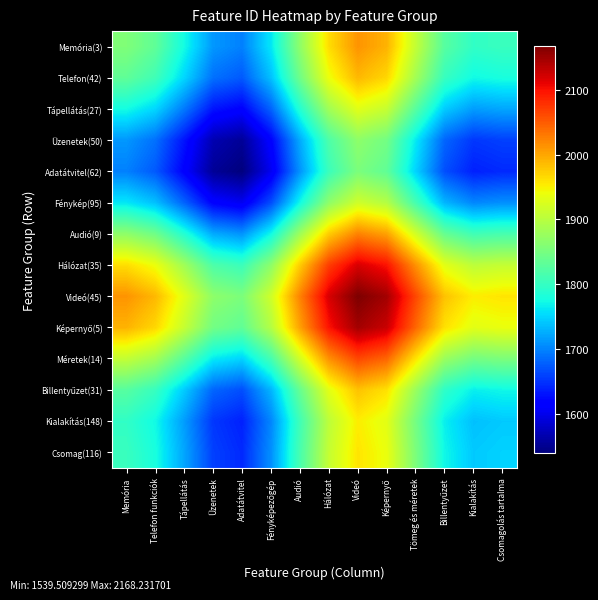

Which series has the largest range (max minus min)?

Hálózat(35)